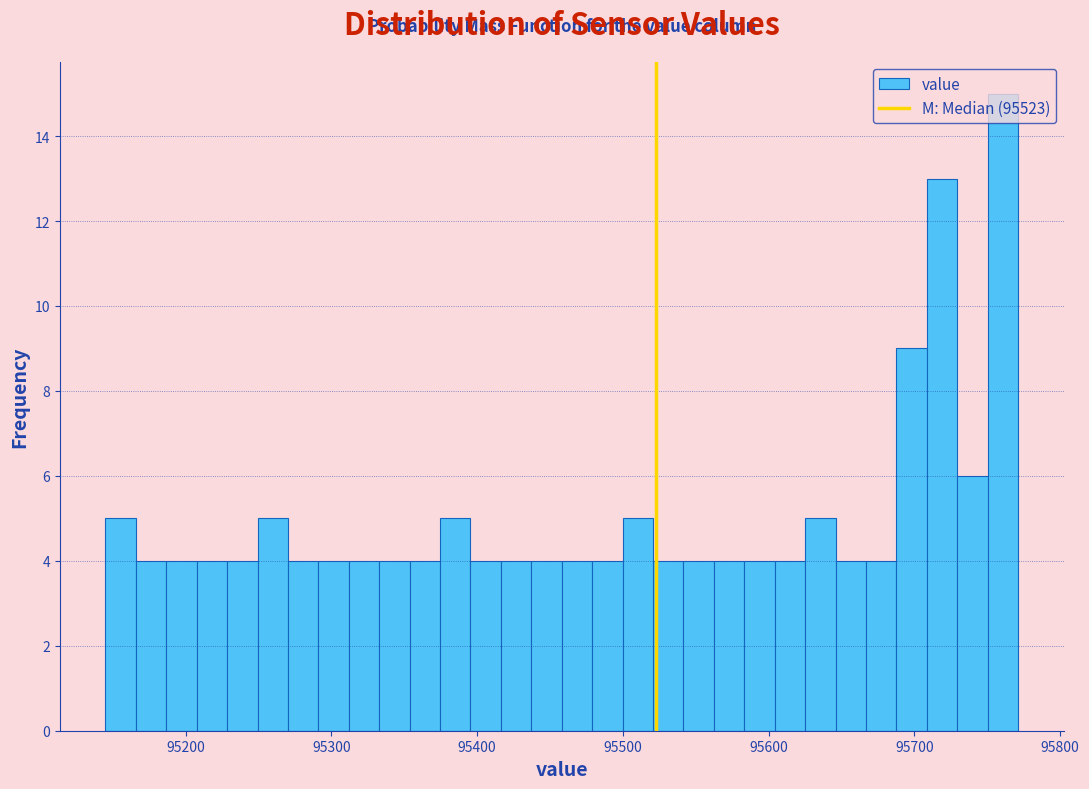

Read against the x-axis, roughly where is the centre of the tallest bar?

95760